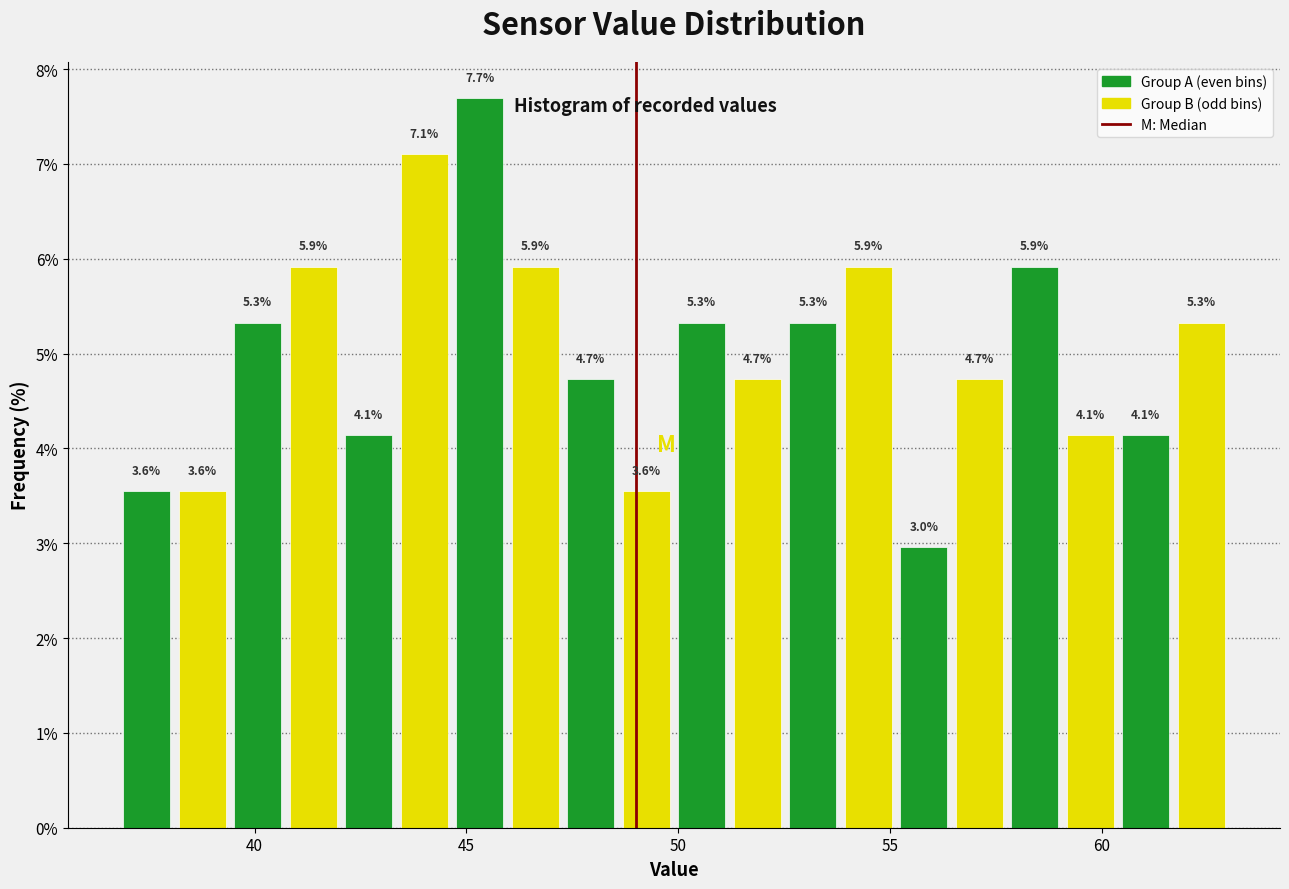

Read against the x-axis, roughly where is the centre of the tallest bar?

45.5